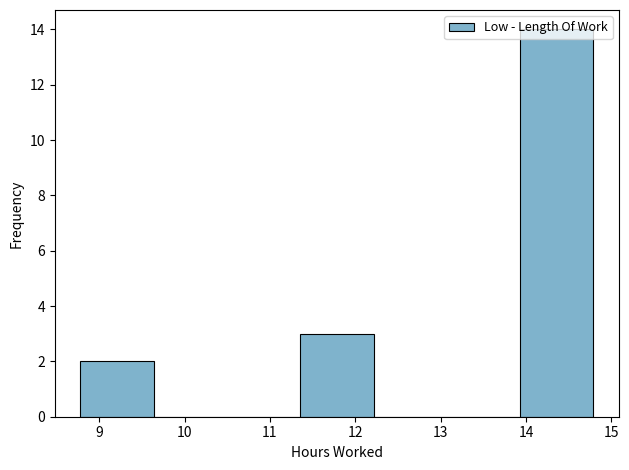

Over which range of the x-axis is the bar tallest?

13.9 to 14.8